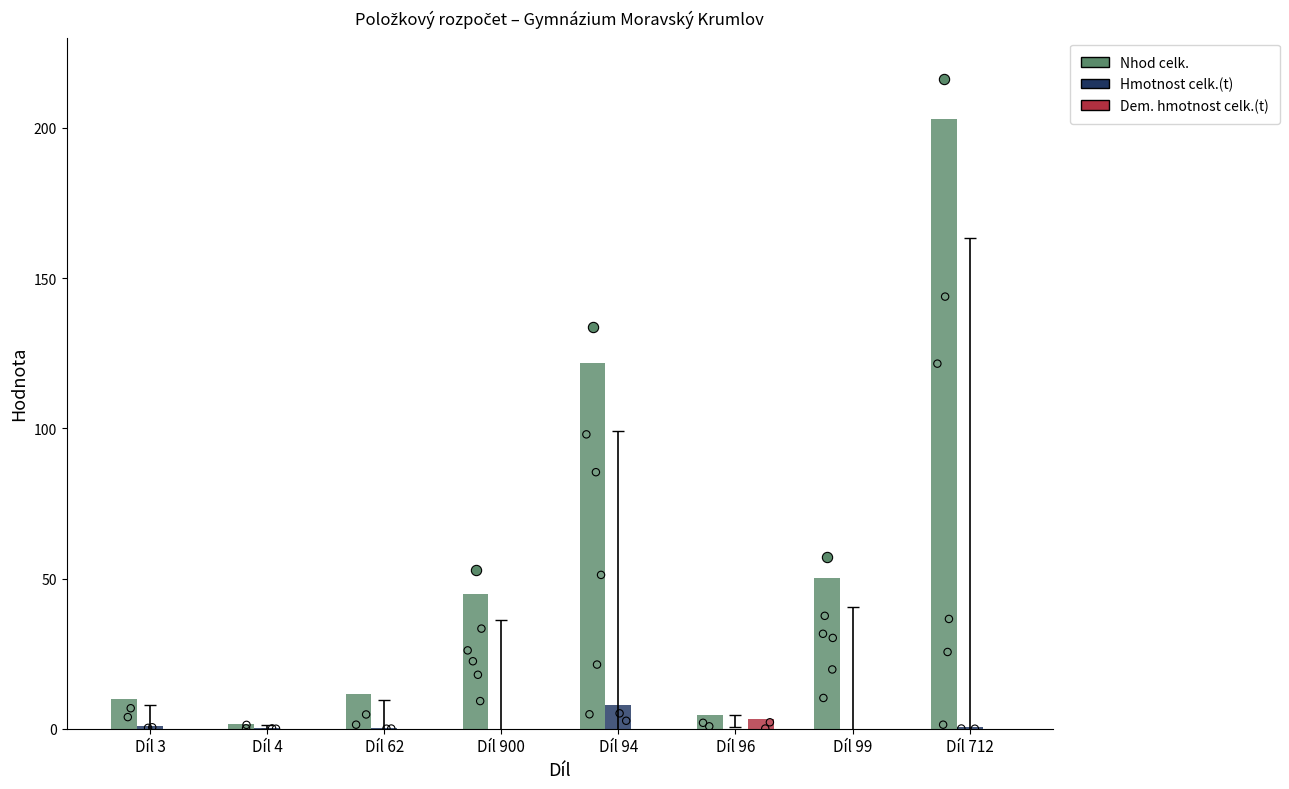

What is the total value across all series at Díl 3?

10.7